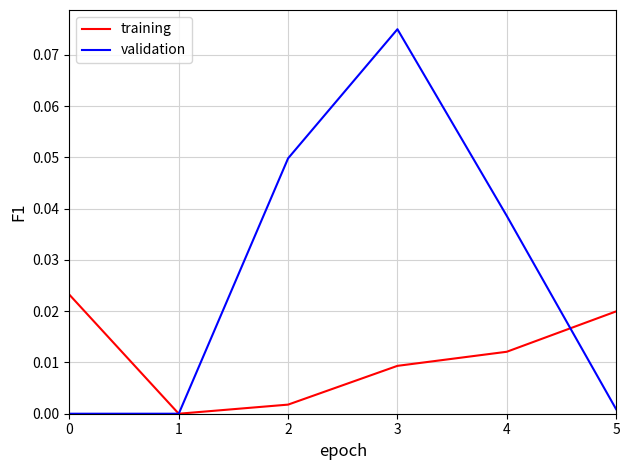

True or false: training has a value of 0.0 at 0.

True